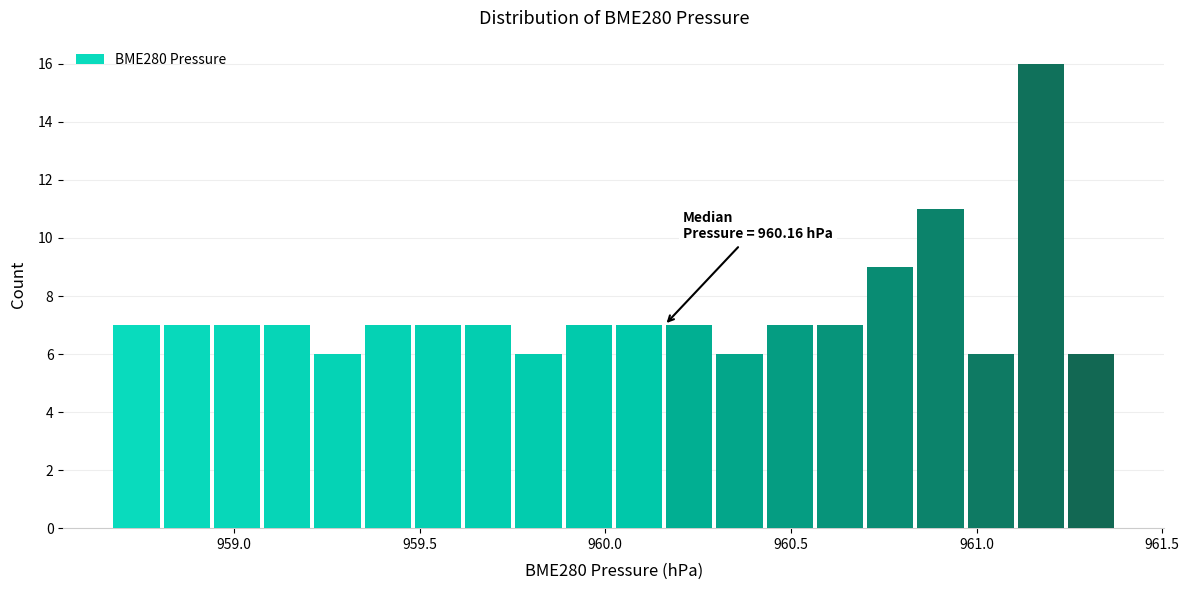

Around what value on the x-axis is the tallest bar? Give the approximate position of its centre, as read against the axis.

961.15